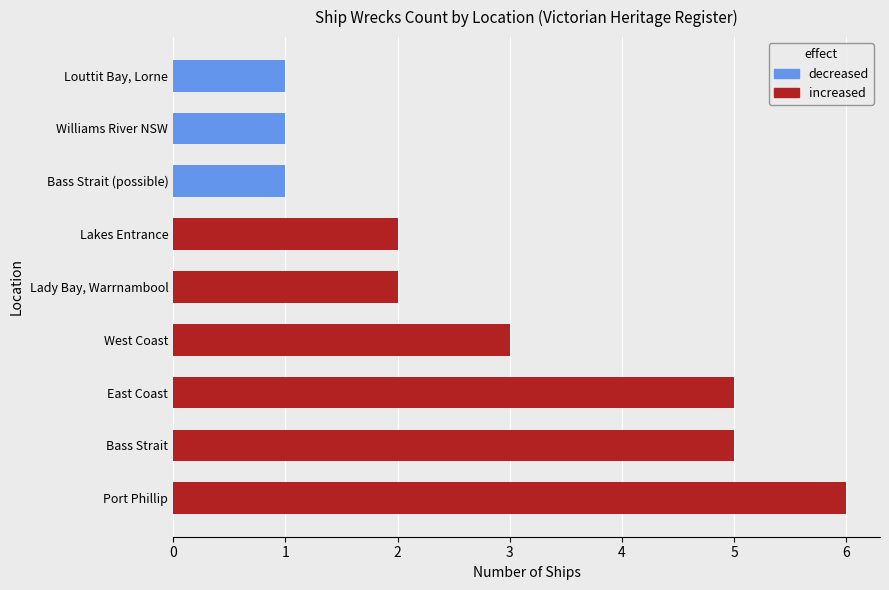

The value of increased at Bass Strait (possible) is 0. True or false?

True